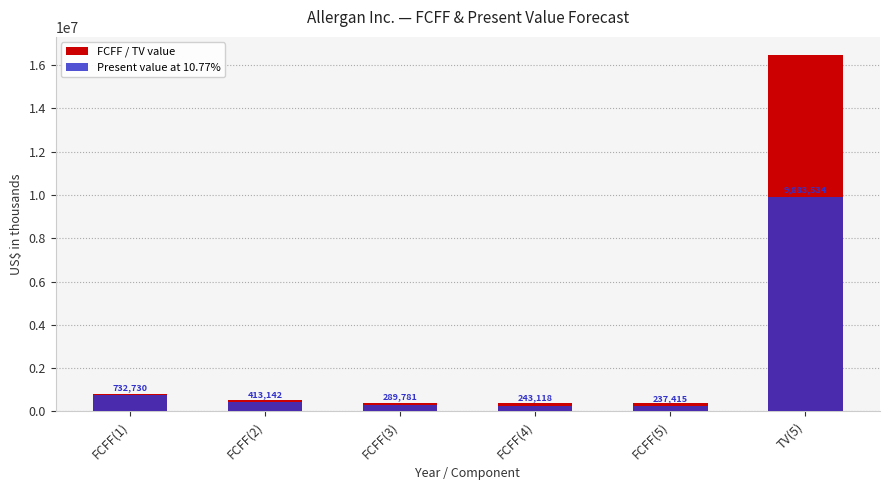

Reading right to left, transcribe all the data shown in this chart.

FCFF / TV value: 16481817	395915	366009	393845	506917	811639
Present value at 10.77%: 9883534	237415	243118	289781	413142	732730